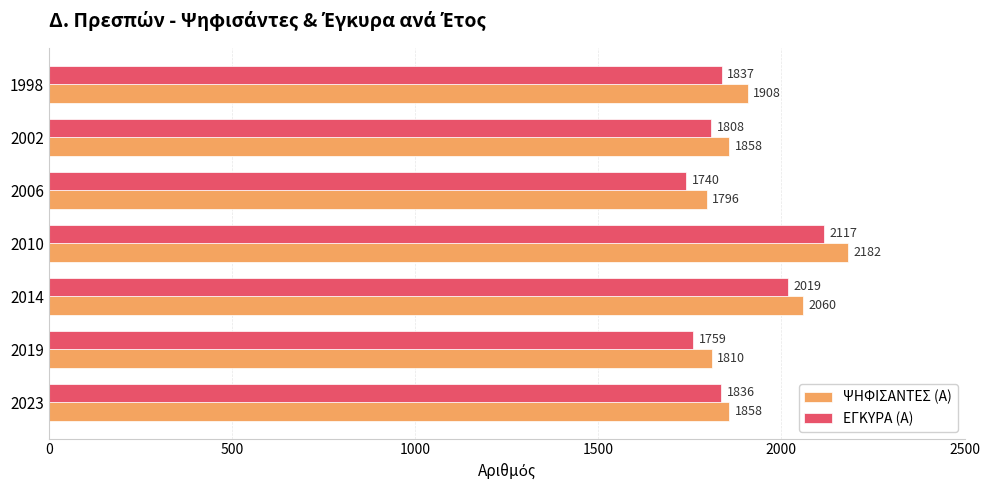

At 1998, list the series in order from smallest to largest.

ΕΓΚΥΡΑ (Α), ΨΗΦΙΣΑΝΤΕΣ (Α)